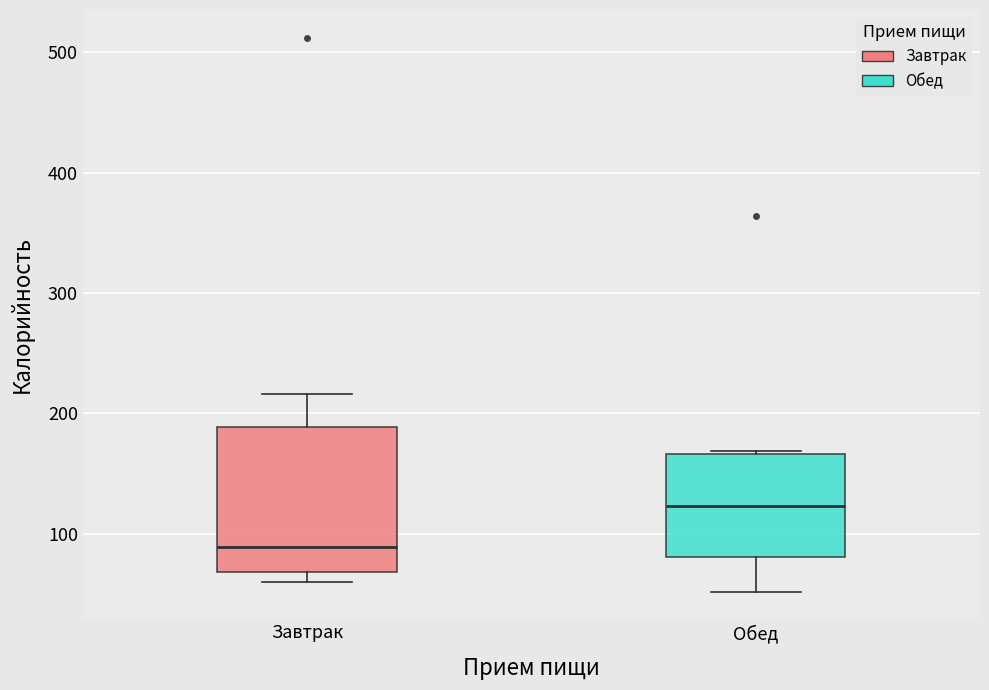

Where does the upper whisker of the box for Завтрак end on the y-axis? The values are not printed on the chart, so give them approximately, as read against the axis.

220